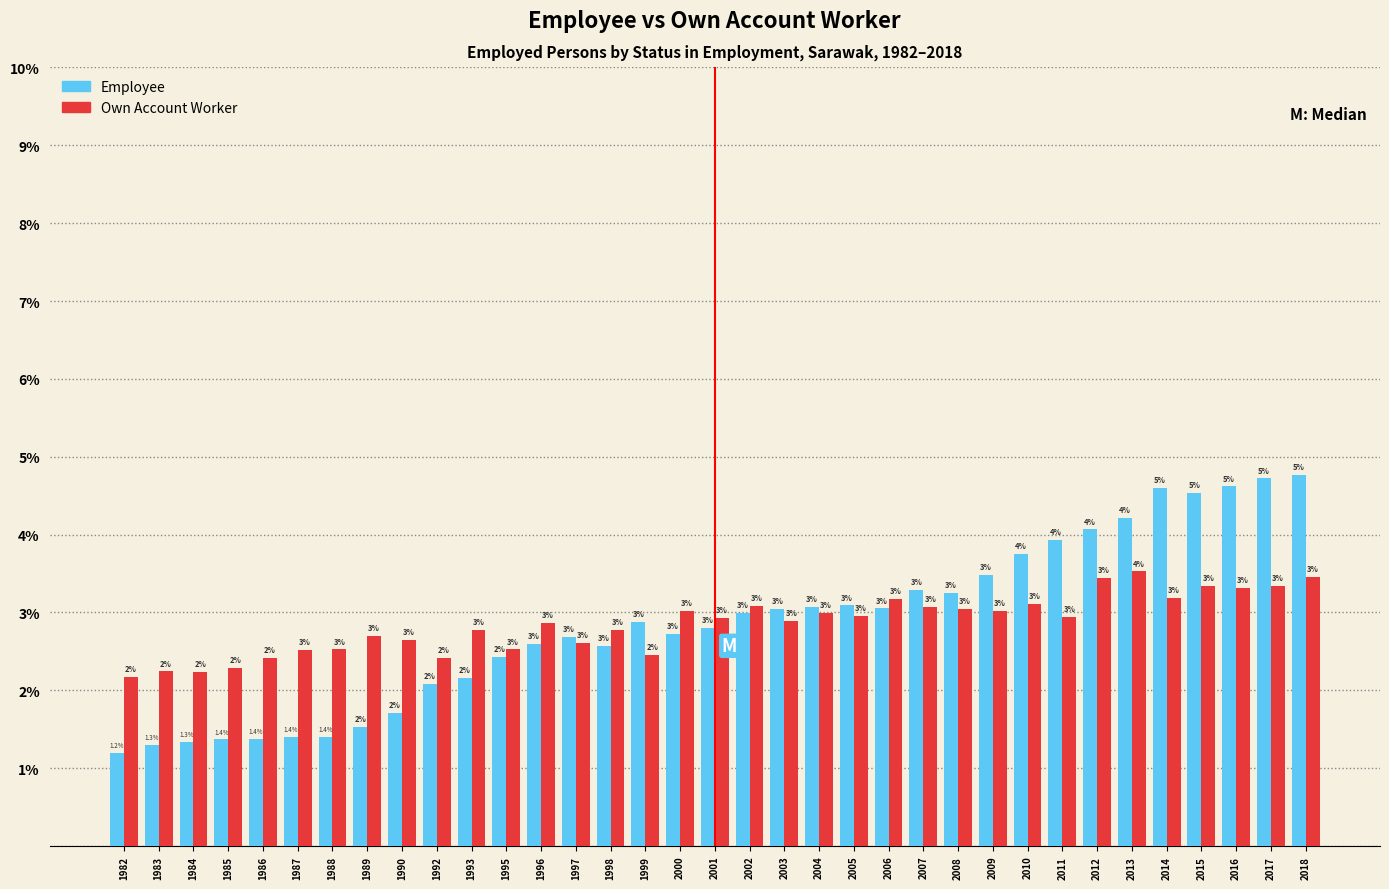

Is the value of Own Account Worker at 1986 greater than the value of Employee at 2011?

No